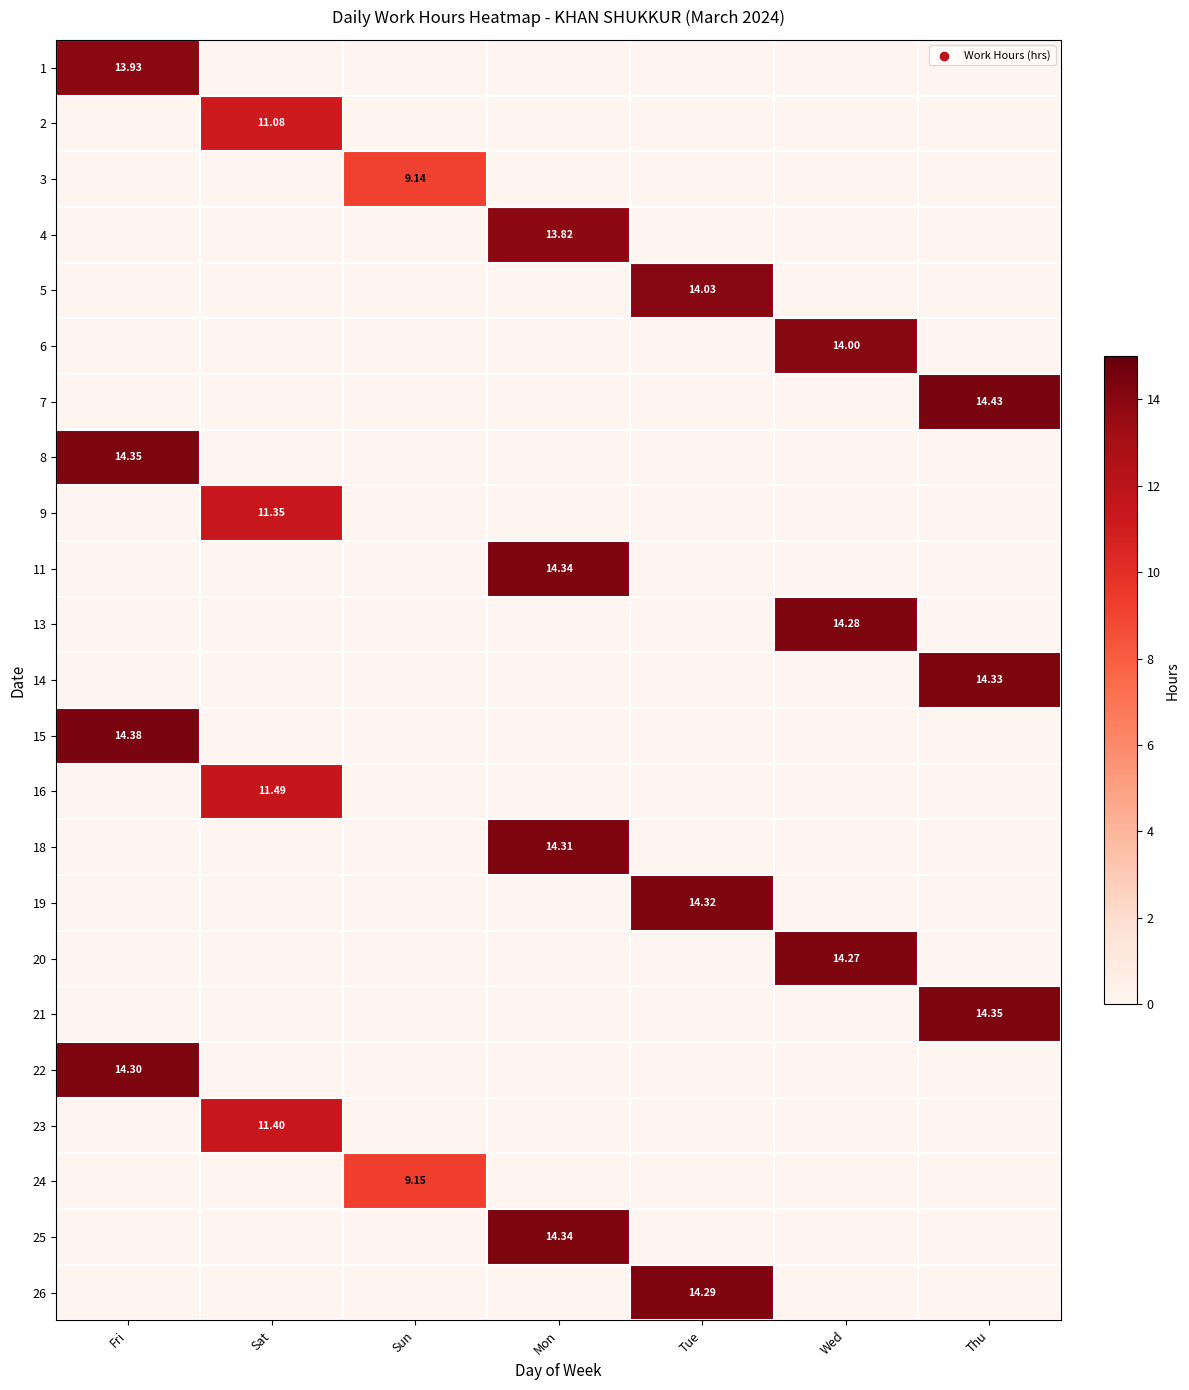

List the series in order of their peak value, lowest first.

3, 24, 2, 9, 23, 16, 4, 1, 6, 5, 20, 13, 26, 22, 18, 19, 14, 11, 25, 8, 21, 15, 7